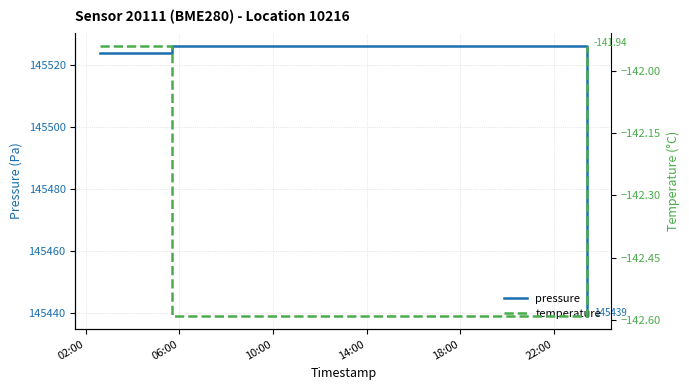

Reading left to right, transcribe all the data shown in this chart.

pressure: 145523.9	145526.3	145526.3	145439.0
temperature: -141.9	-142.6	-142.6	-141.9